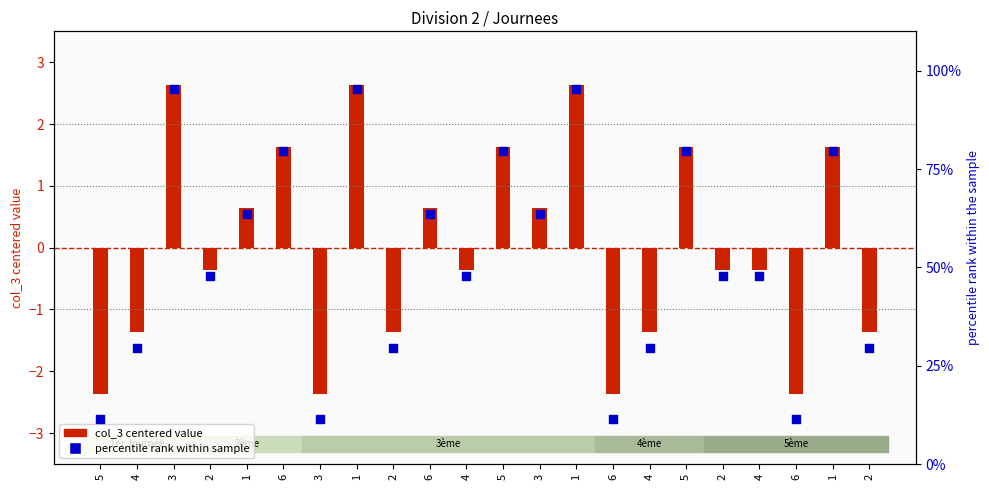

What are all the series names shown in the legend?

col_3 centered value, percentile rank within sample